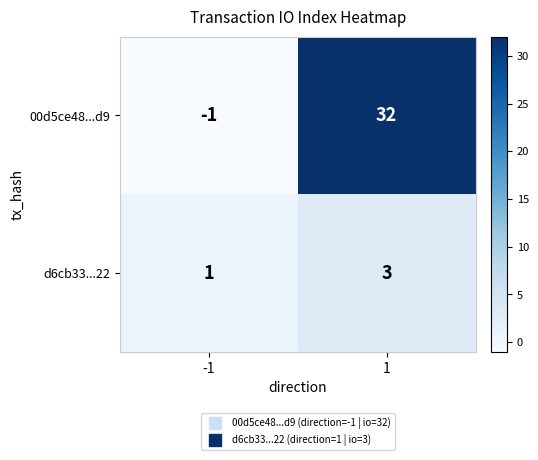

Between -1 and 1, which series saw the biggest shift?

00d5ce48...d9